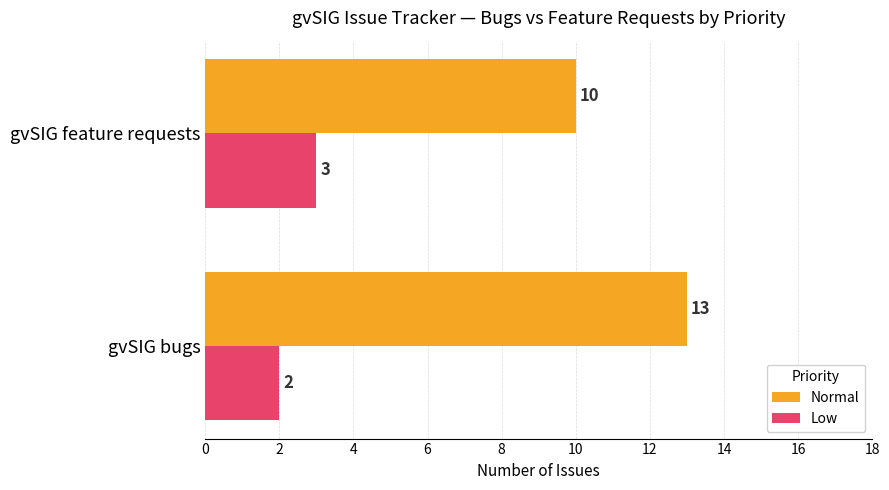

The value of Normal at gvSIG feature requests is 10. True or false?

True